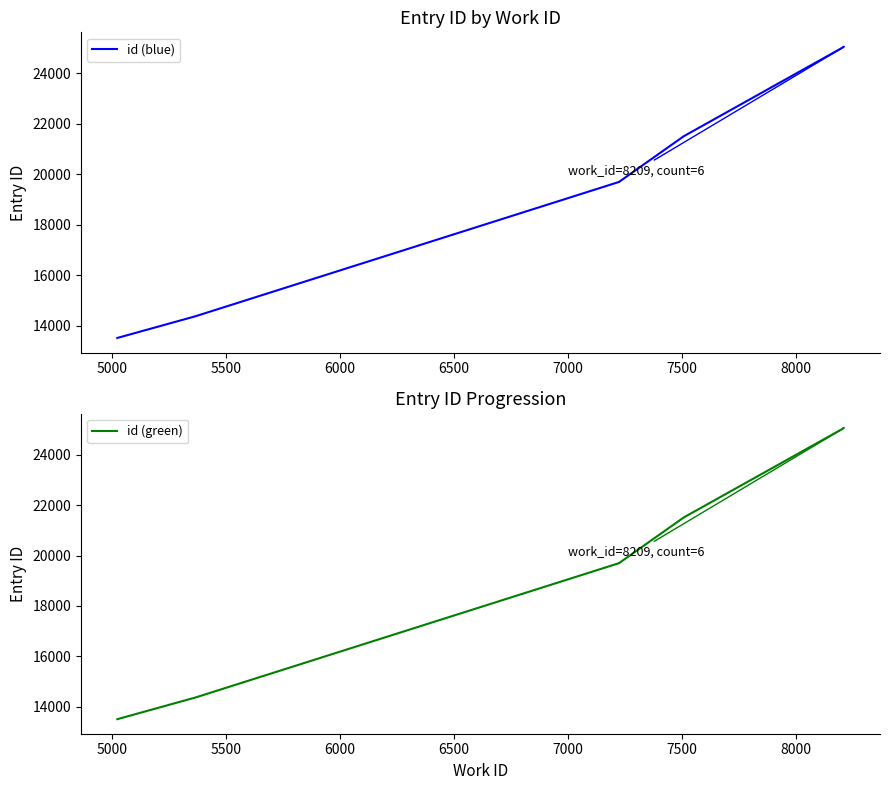

Rank the series by their maximum value, from highest to lowest.

id (blue), id (green)